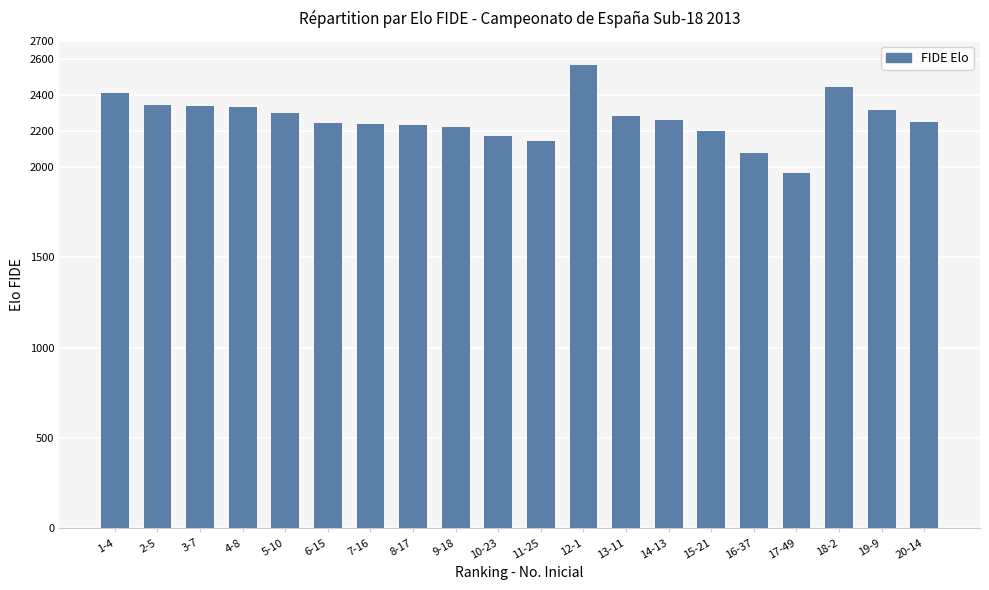

How many data points does each series have?

20